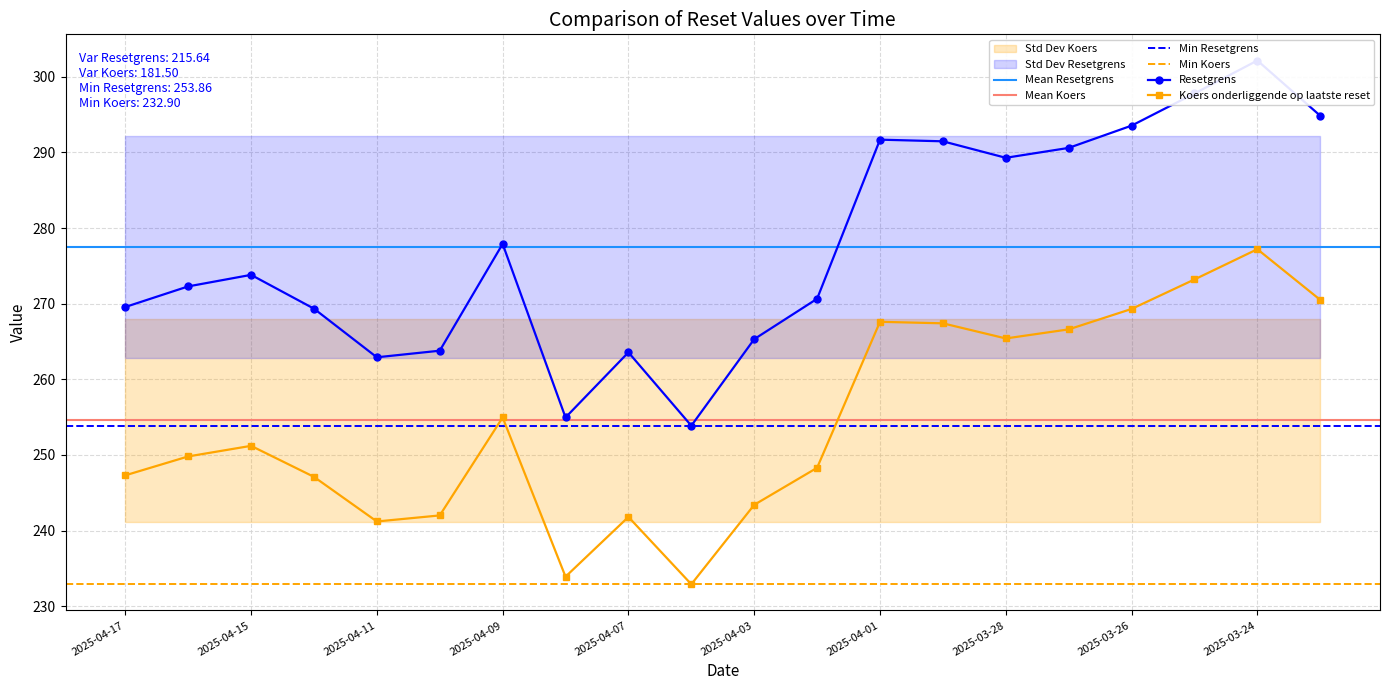

True or false: Resetgrens and Koers onderliggende op laatste reset cross at least once.

False